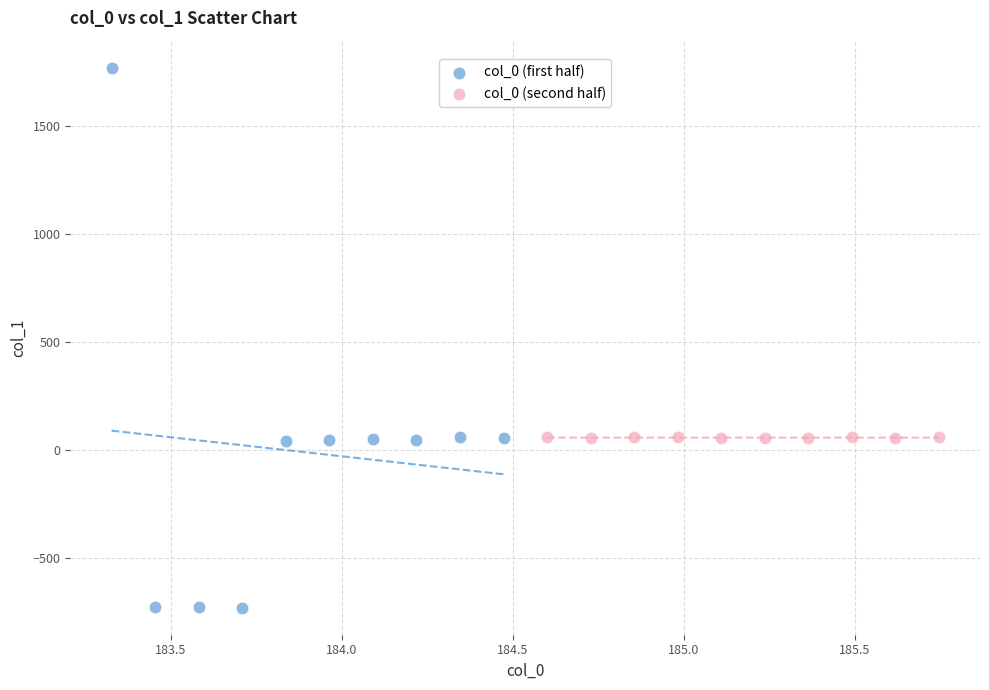

Which series reaches the minimum Y coordinate?

col_0 (first half)